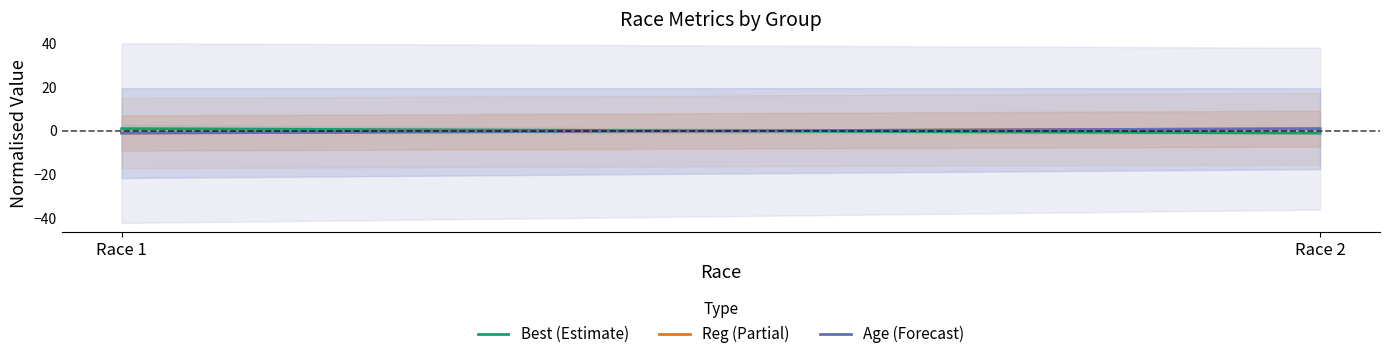

What is the spread (max minus min) of values at Race 2?

2.0